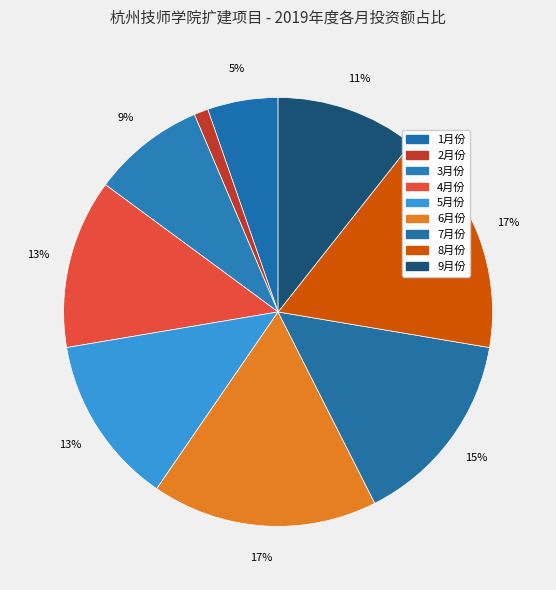

Count the number of slices in the pie.

9